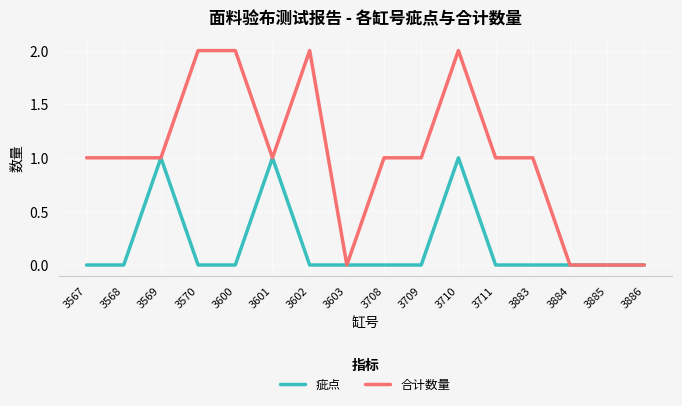

What are all the series names shown in the legend?

疵点, 合计数量